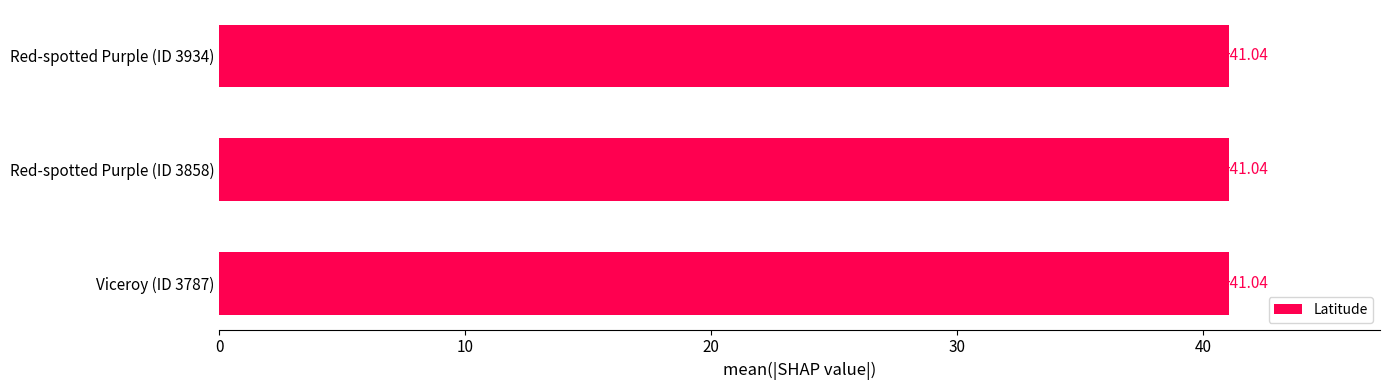

Is it true that Count equals 0.3 at 3934?

False